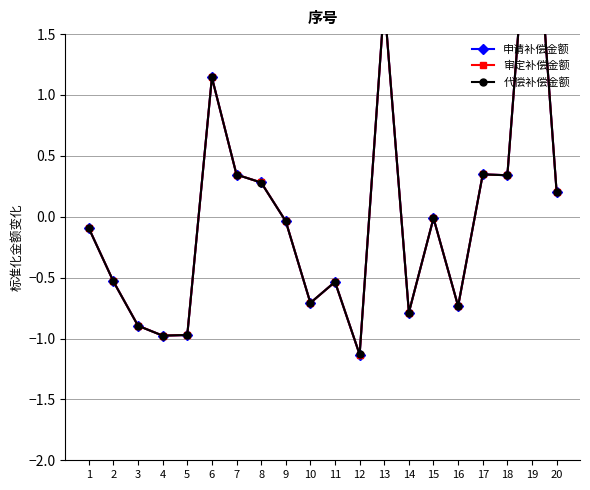

Rank the series by their maximum value, from lowest to highest.

申请补偿金额, 审定补偿金额, 代偿补偿金额